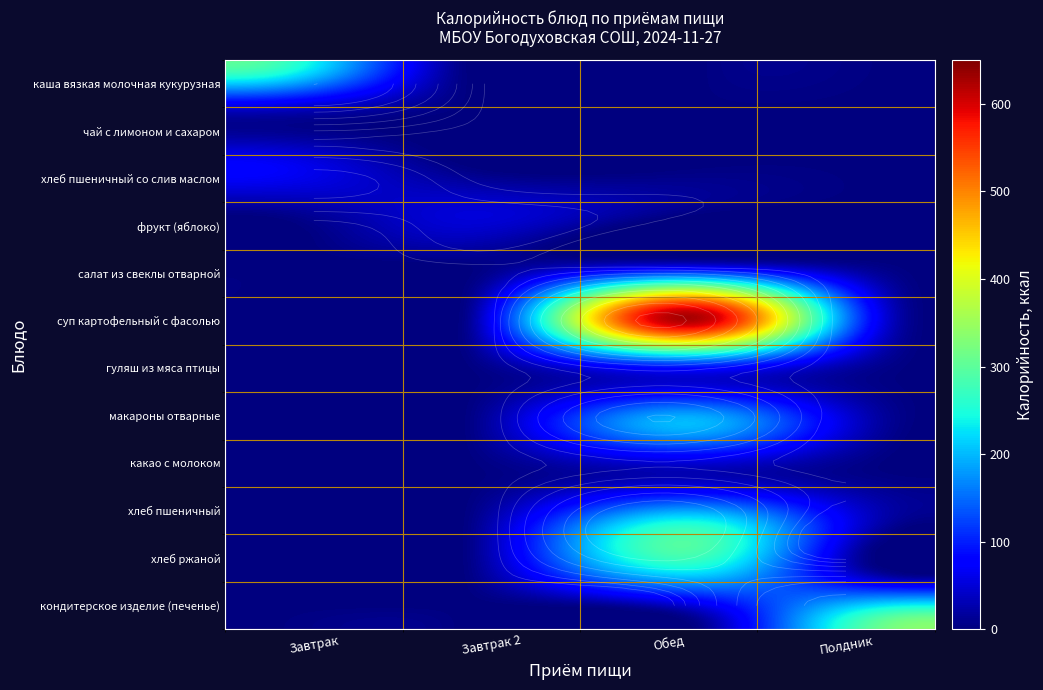

The хлеб пшеничный со слив маслом series shows 28.0 at Обед. True or false?

True